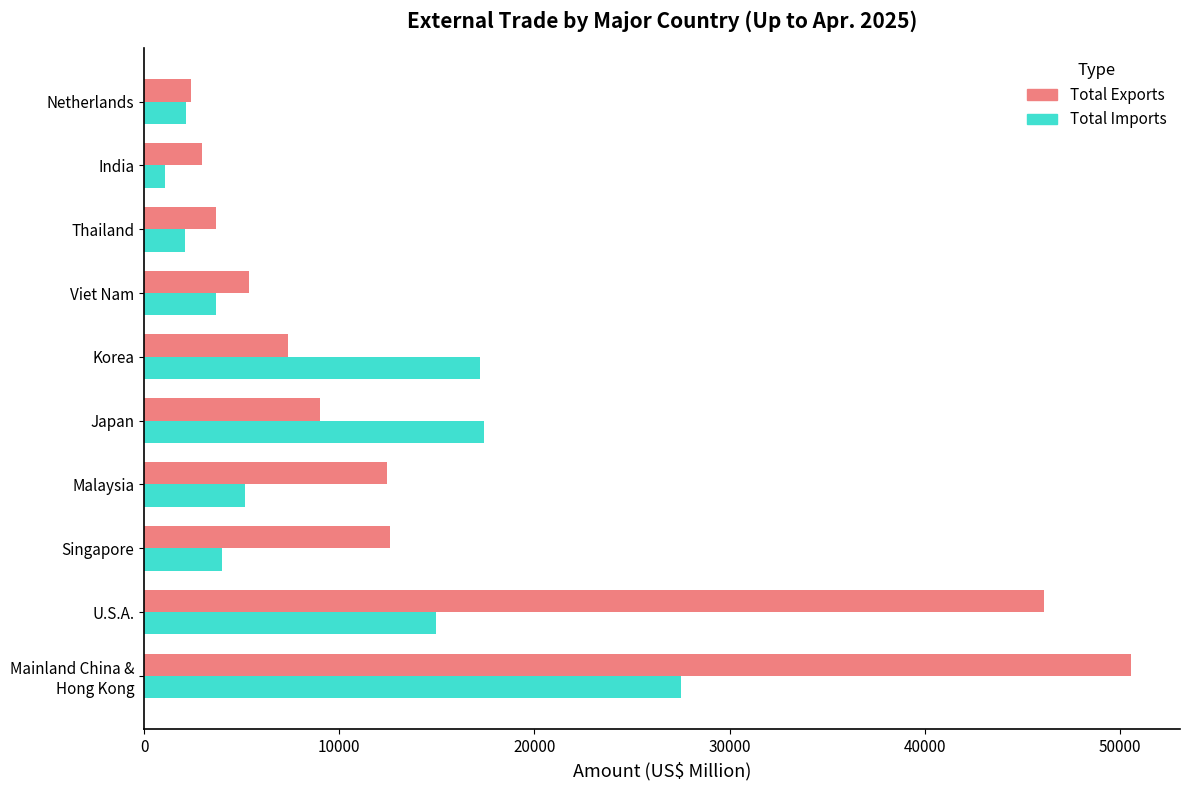

The value of Total Imports at Malaysia is 5155.7. True or false?

True